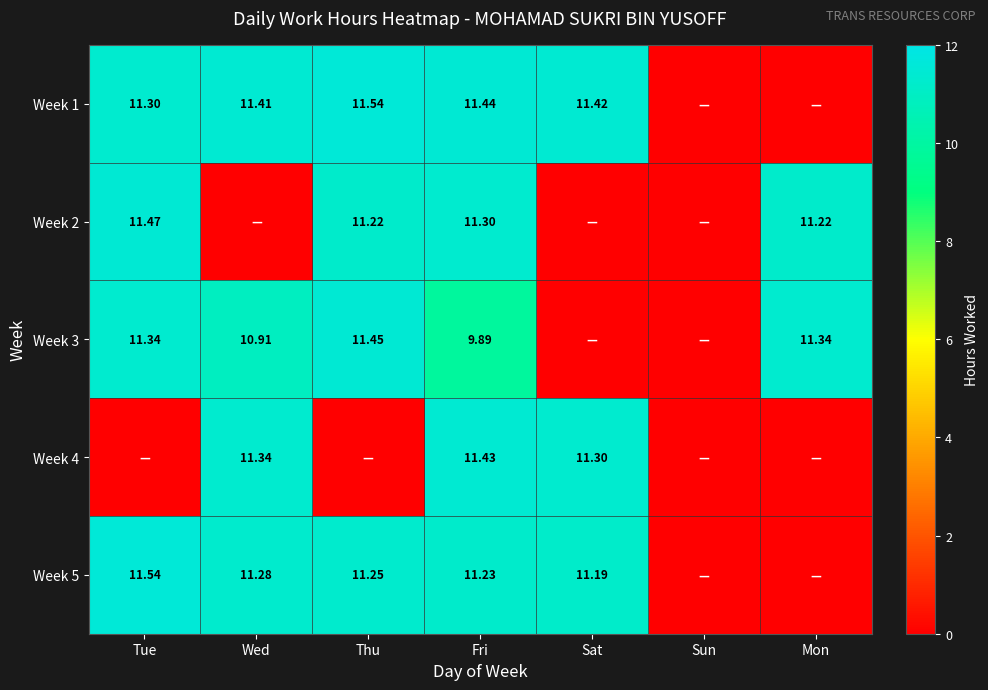

Is the value of Week 2 at Wed greater than the value of Week 4 at Fri?

No